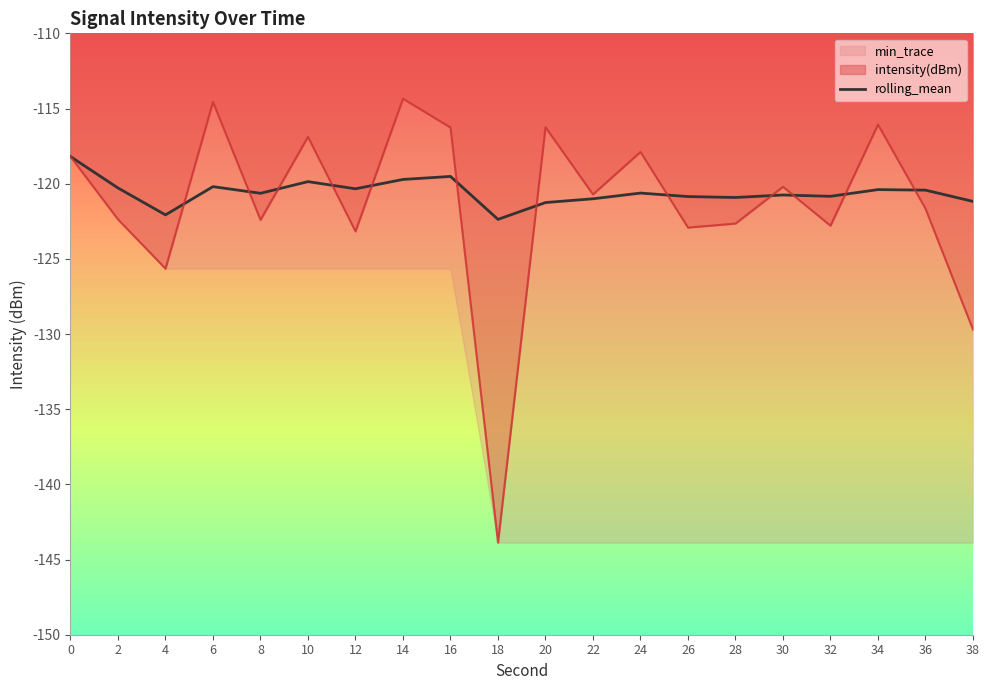

Does the chart have visible grid lines?

No